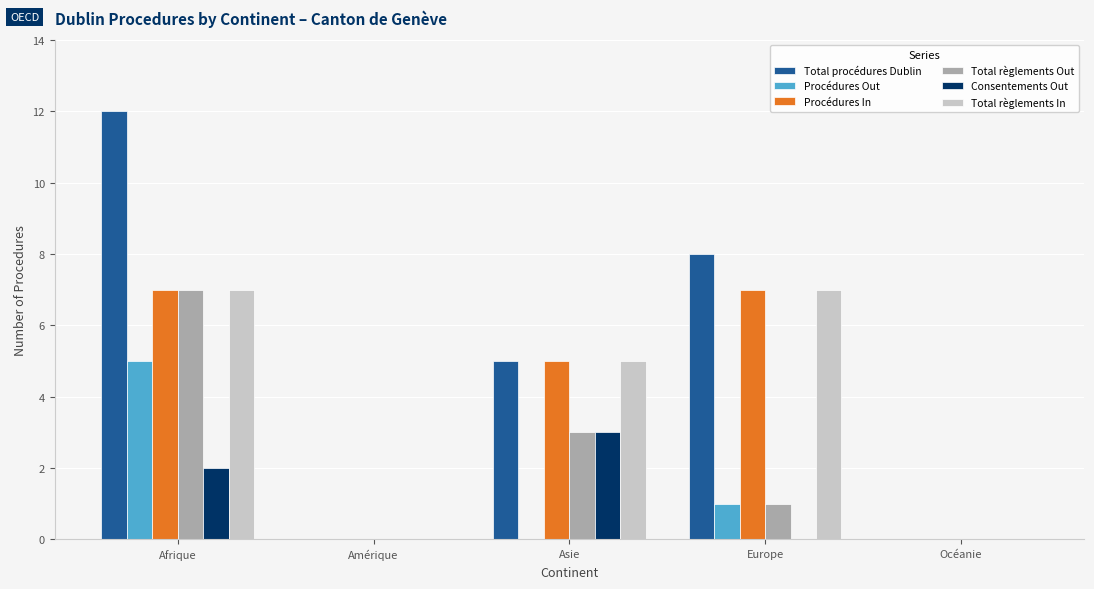

What is the average value of the Procédures In series?

4